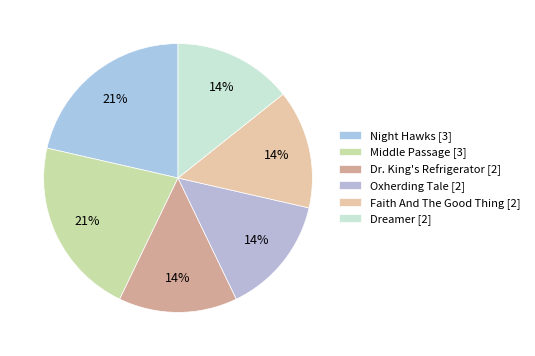

Do Night Hawks and Oxherding Tale together represent more than half of the pie?

No